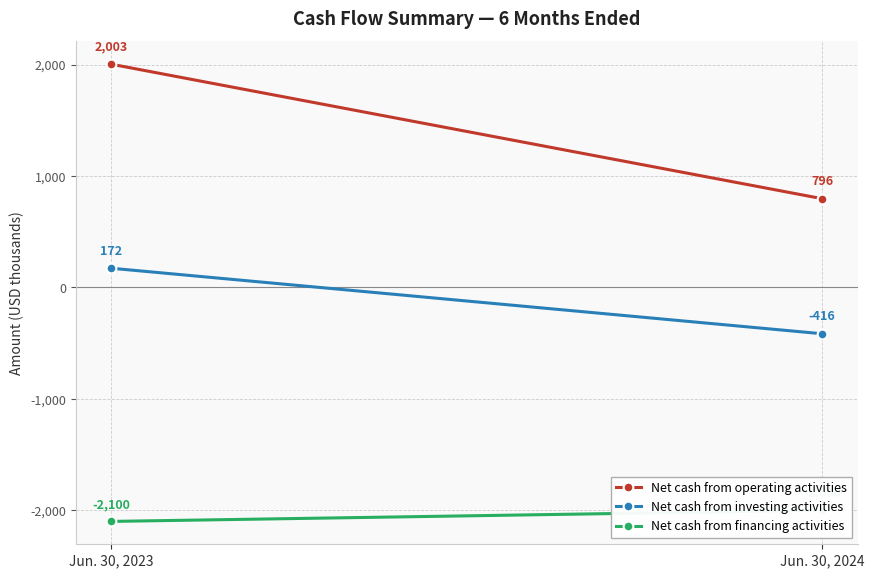

Count the number of data series in this chart.

3